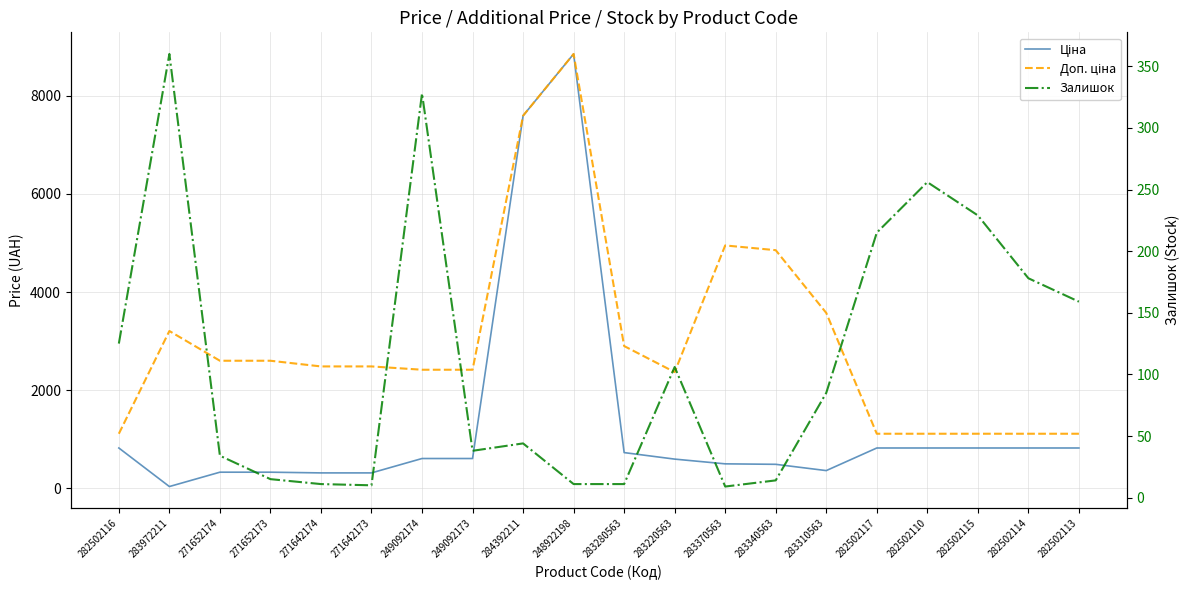

Which label corresponds to the largest value in the chart?

248922198